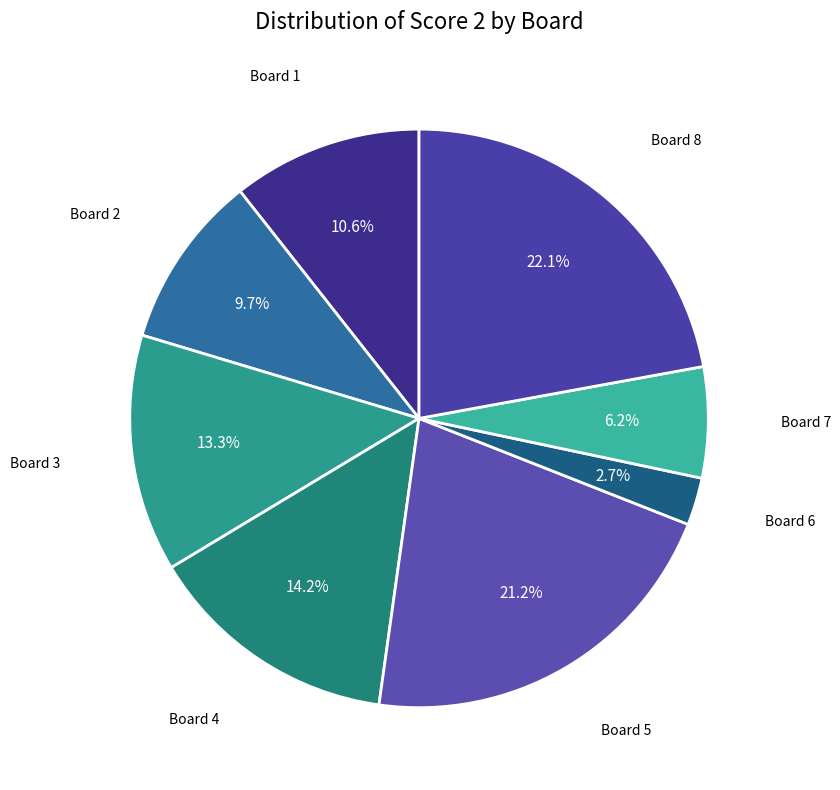

Approximately how many times larger is the value at Board 1 compared to Board 3?

0.8